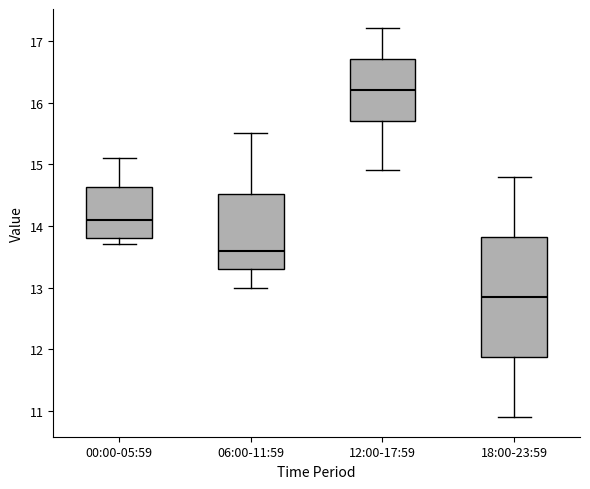

Where does the upper whisker of the box for 00:00-05:59 end on the y-axis? The values are not printed on the chart, so give them approximately, as read against the axis.

15.1